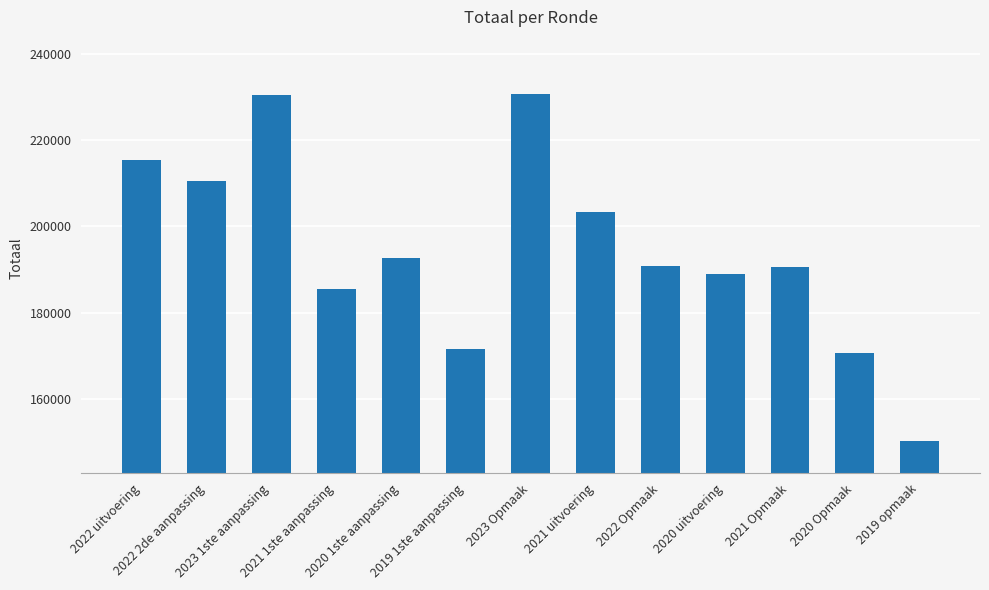

What is the minimum value shown in the chart?

150287